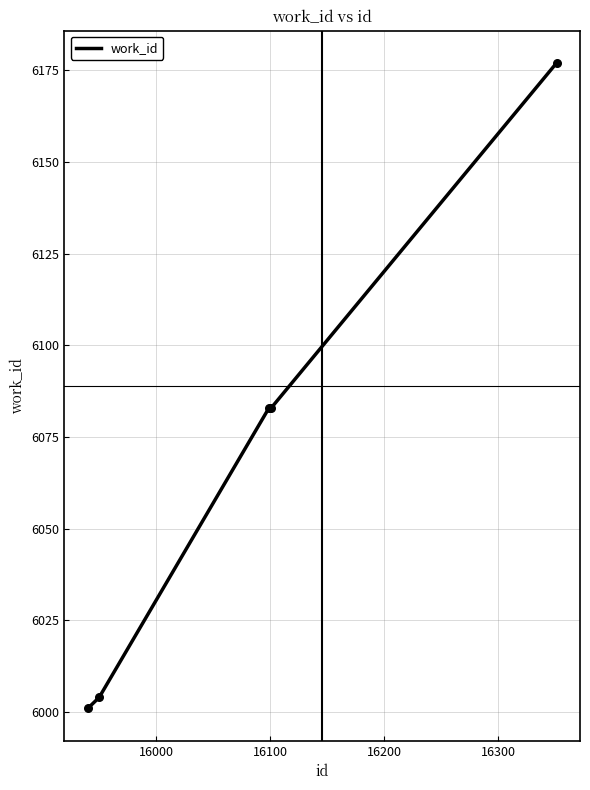

What is the average value?

6070